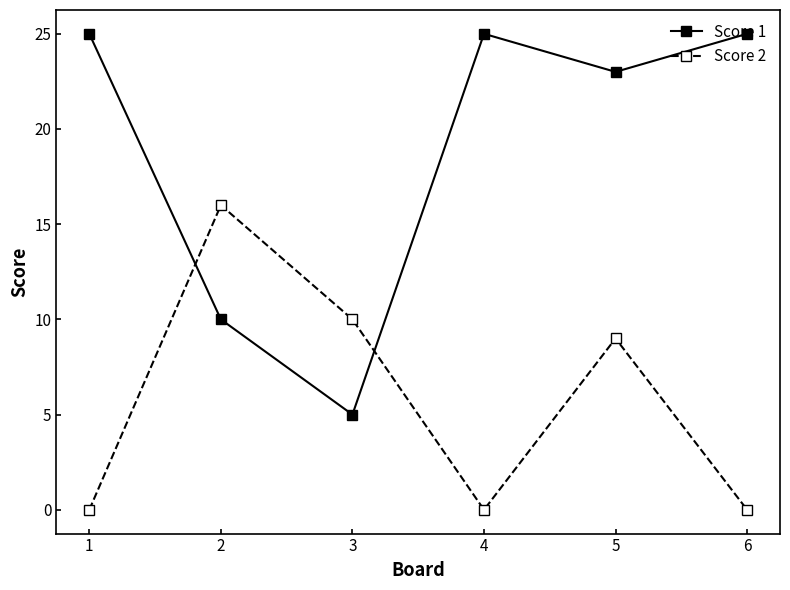

Reading left to right, extract all data points from this chart.

Score 1: 1=25	2=10	3=5	4=25	5=23	6=25
Score 2: 1=0	2=16	3=10	4=0	5=9	6=0